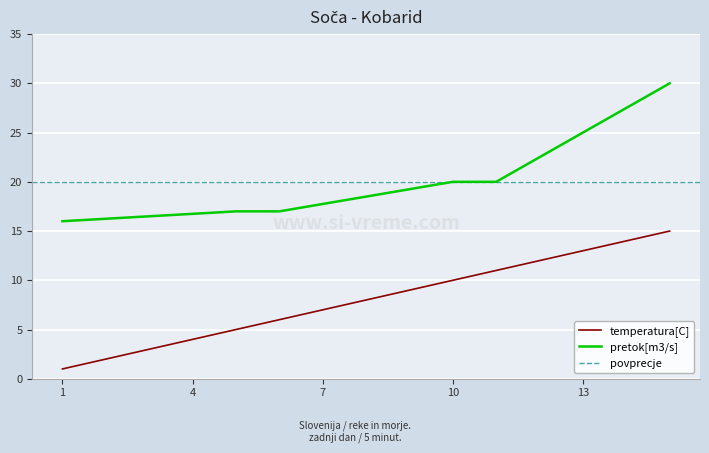

What is the sum of the values at 5 and 9?

14